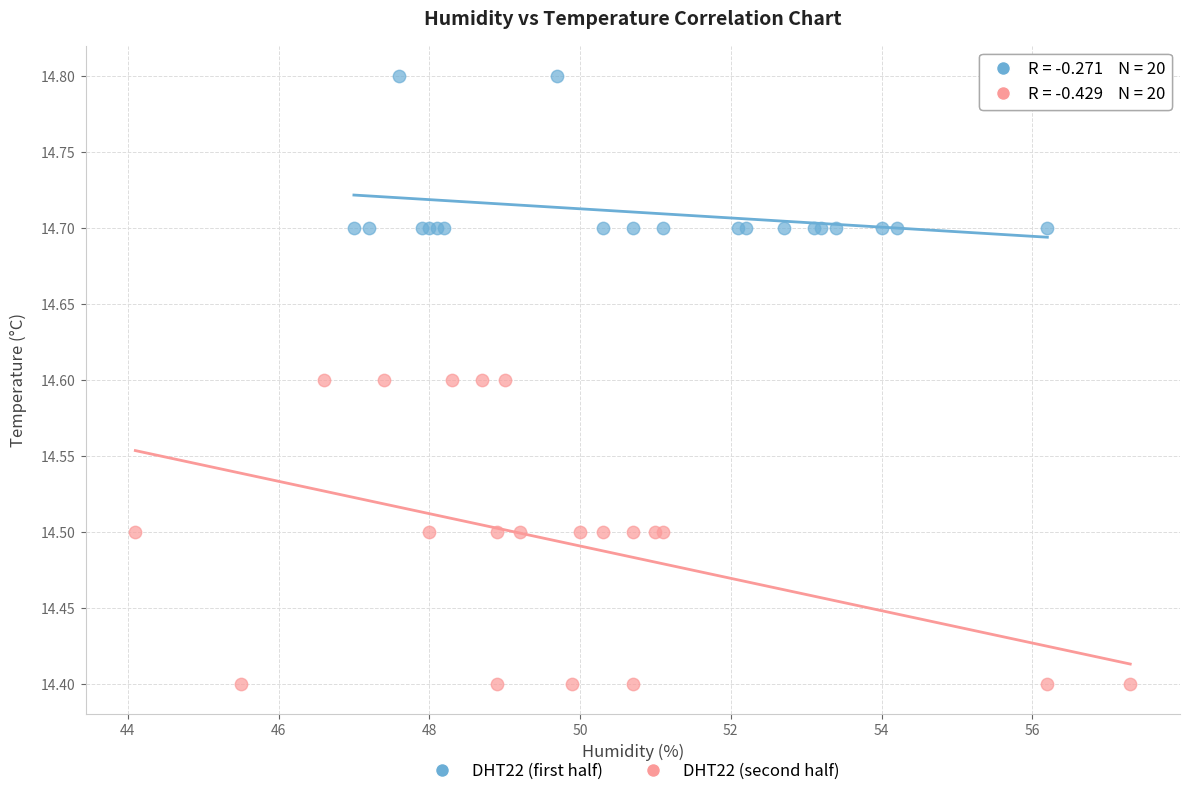

Which series has the largest Y range (max minus min)?

DHT22 (second half)